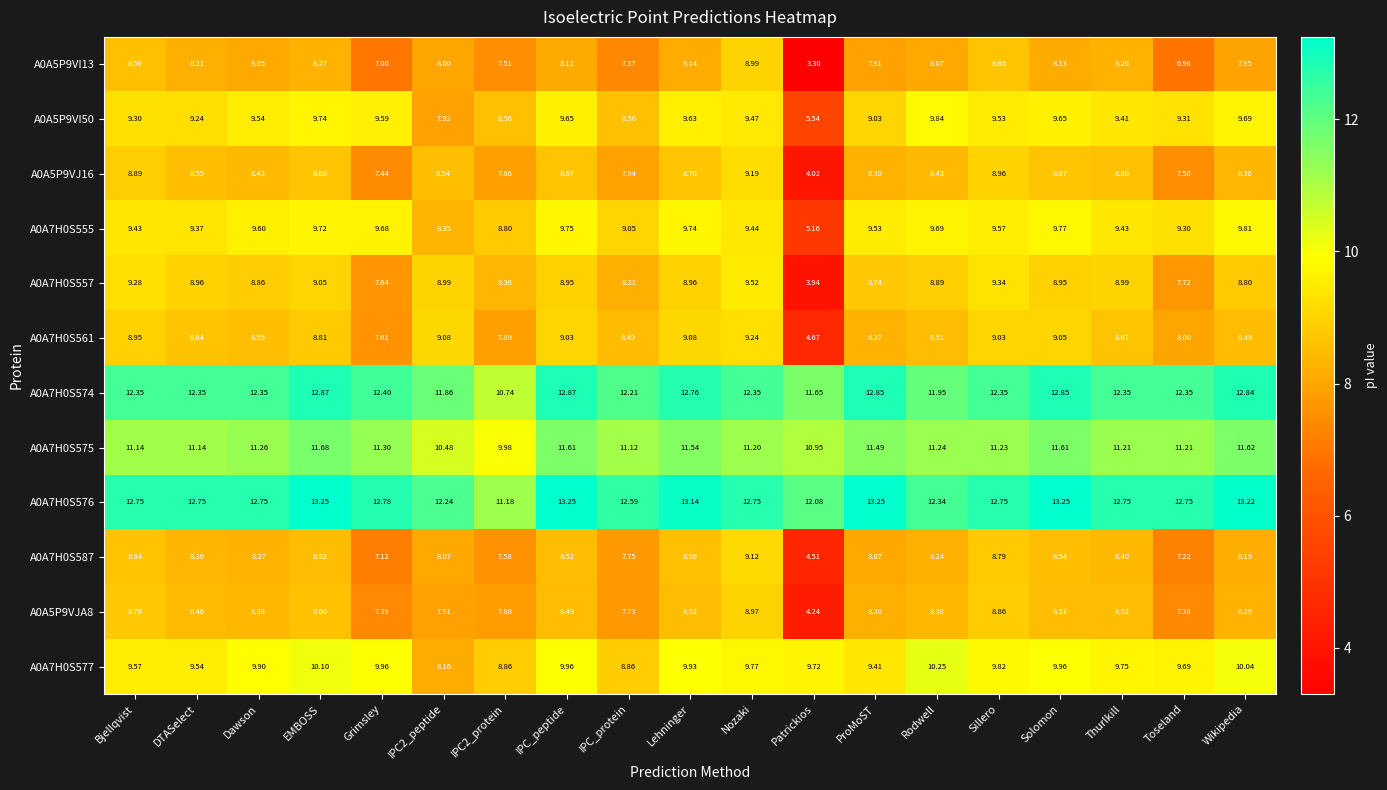

What is the total value across all series at EMBOSS?

119.3